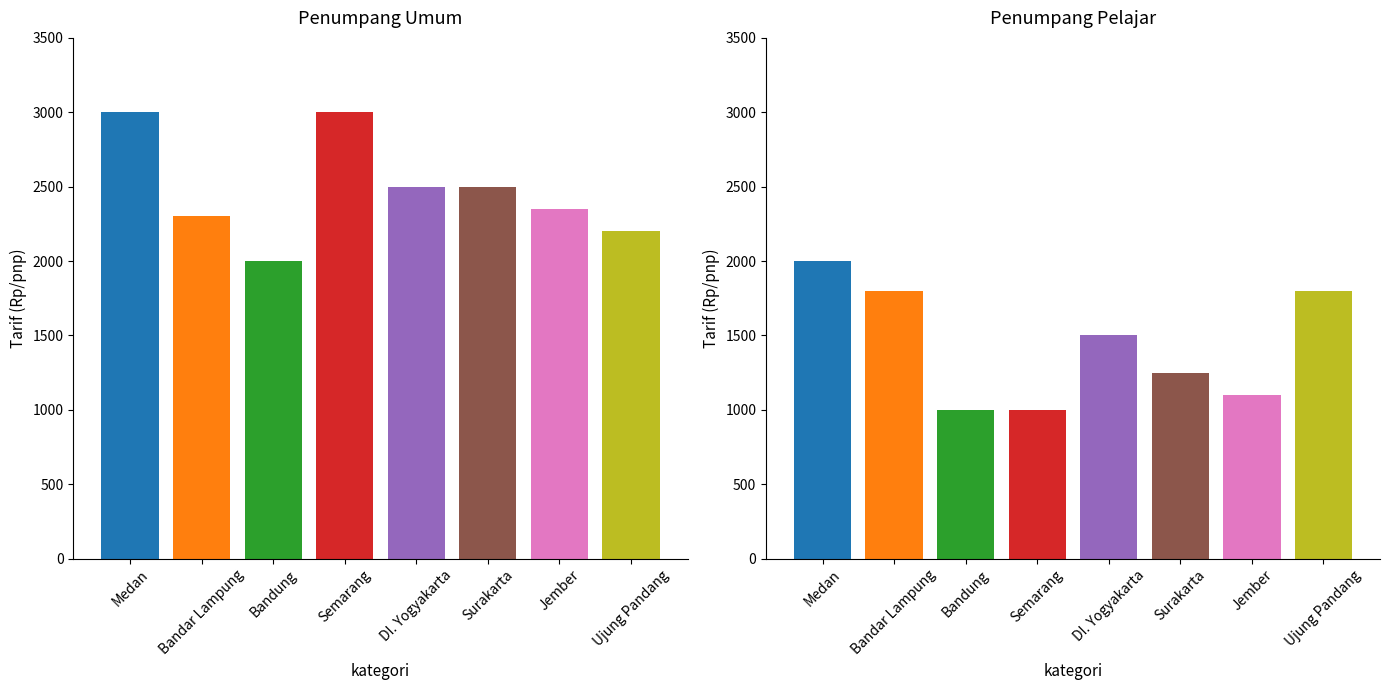

Is it true that Penumpang Pelajar equals 3426 at Medan?

False